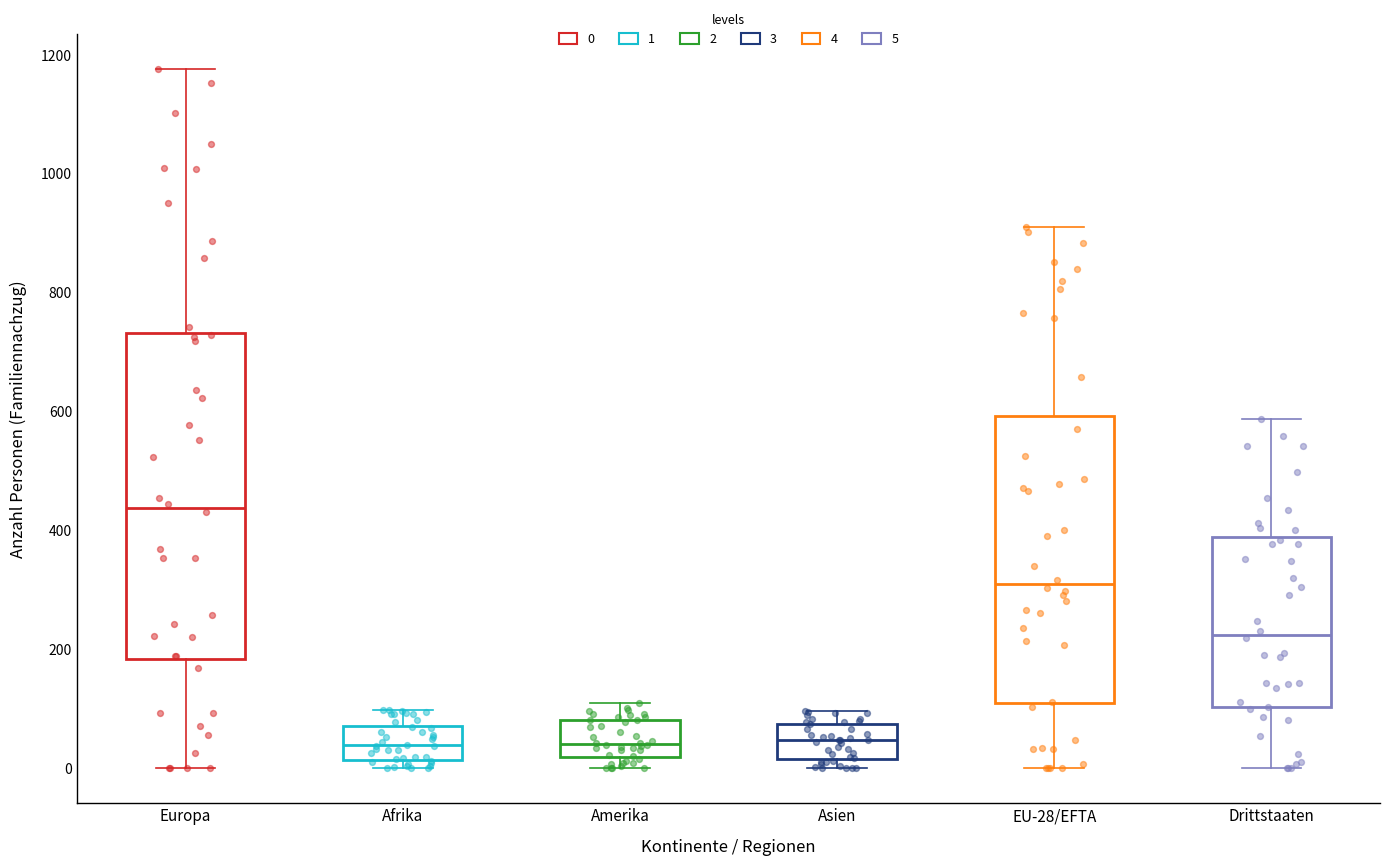

Comparing the boxes themselves (not the whiskers), which one is the tallest?

Europa